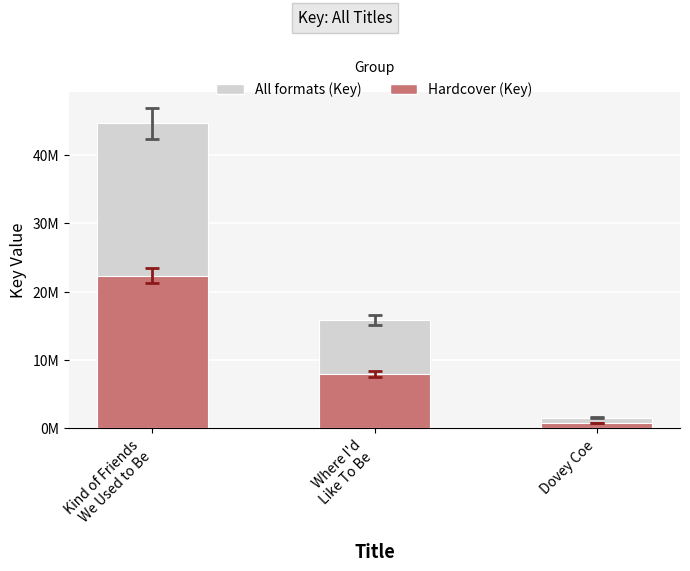

Rank the categories by All formats (Key) value from highest to lowest.

Kind of Friends
We Used to Be, Where I'd
Like To Be, Dovey Coe